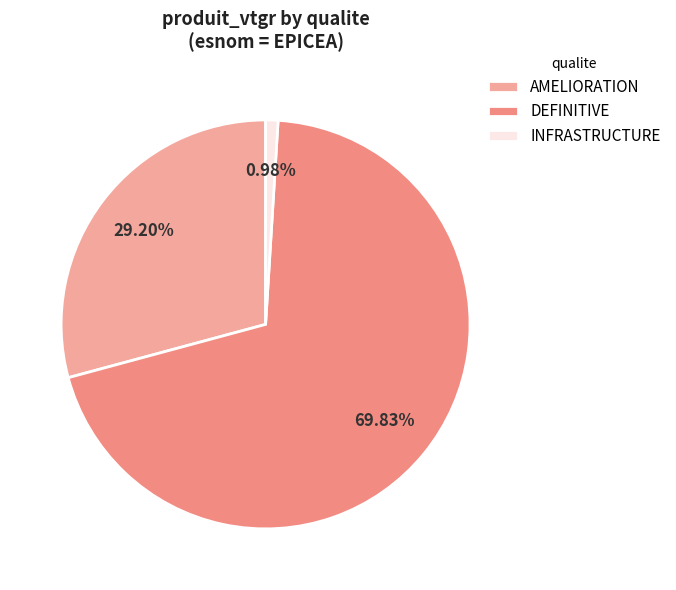

What is the smallest slice in the pie chart?

INFRASTRUCTURE